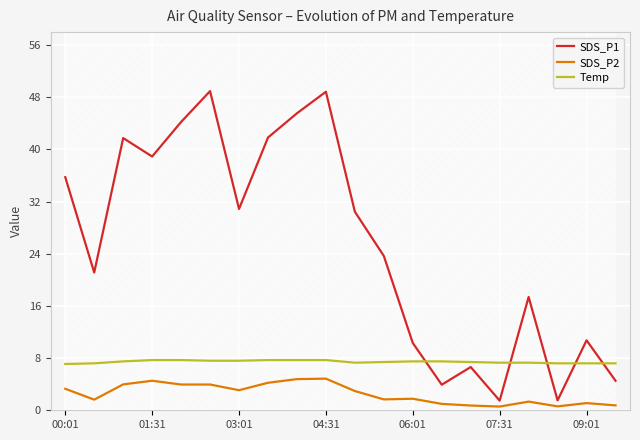

What is the greatest value displayed?

49.0